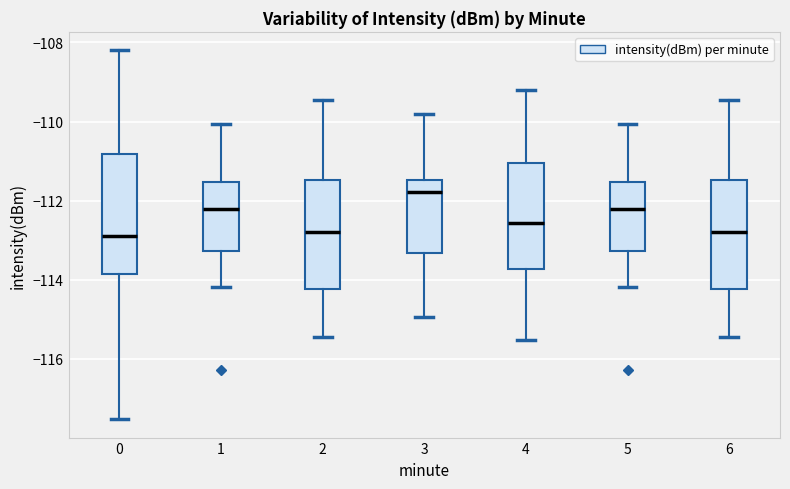

Reading left to right, transcribe this box plot: for each box, give where its median line is, the range the box spans, and where its two whiskers end, as read against the y-axis. The values are not printed on the chart, so give them approximately, as read against the axis.

0: median -113.0, box -113.8 to -110.8, whiskers -117.6 to -108.2
1: median -112.2, box -113.2 to -111.6, whiskers -114.2 to -110.0
2: median -112.8, box -114.2 to -111.4, whiskers -115.4 to -109.4
3: median -111.8, box -113.4 to -111.4, whiskers -115.0 to -109.8
4: median -112.6, box -113.8 to -111.0, whiskers -115.6 to -109.2
5: median -112.2, box -113.2 to -111.6, whiskers -114.2 to -110.0
6: median -112.8, box -114.2 to -111.4, whiskers -115.4 to -109.4